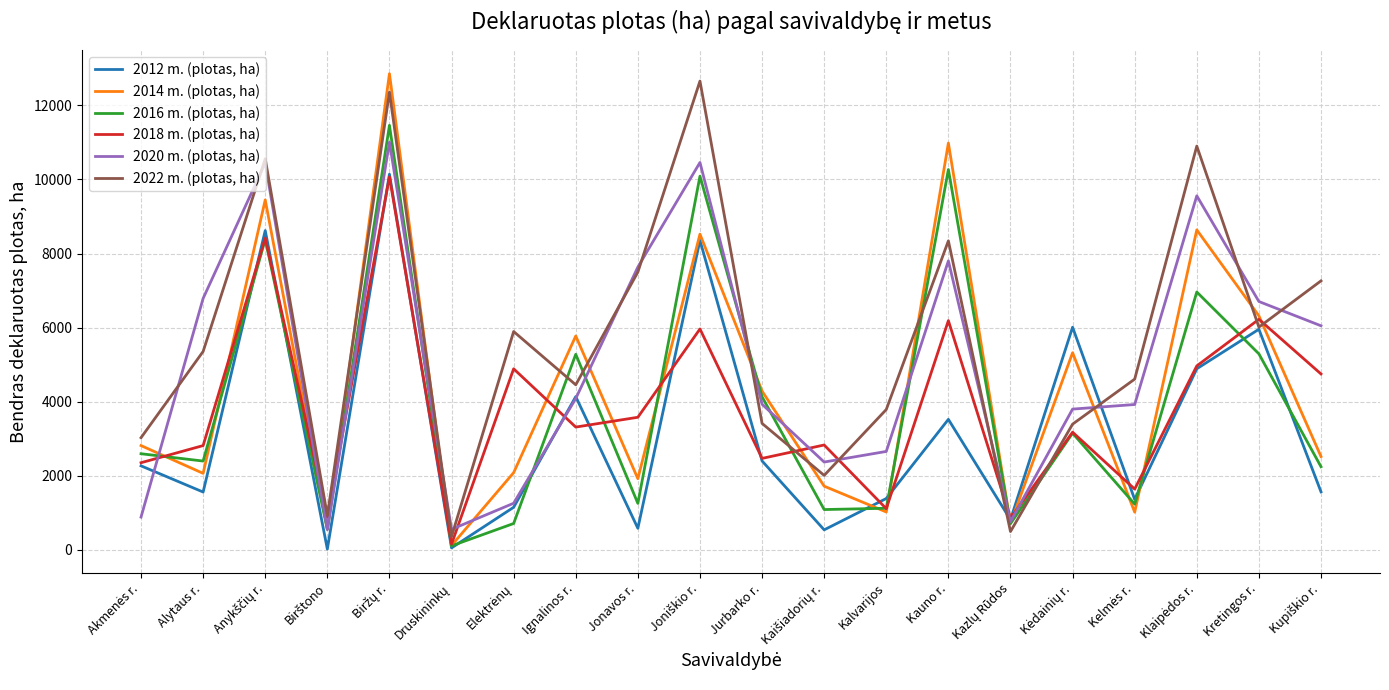

Rank the series by their maximum value, from highest to lowest.

2014 m. (plotas, ha), 2022 m. (plotas, ha), 2016 m. (plotas, ha), 2020 m. (plotas, ha), 2012 m. (plotas, ha), 2018 m. (plotas, ha)